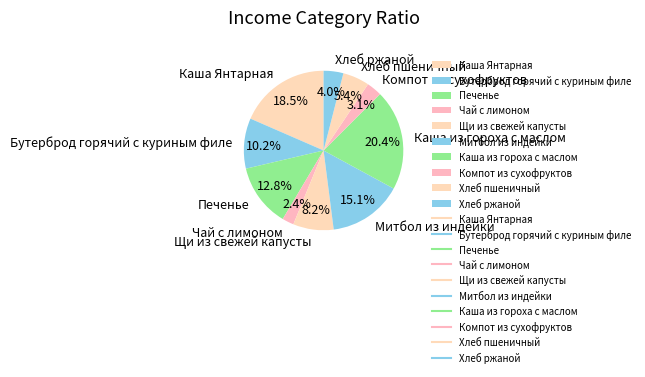

To the nearest percent, what is the difference between the Хлеб ржаной and Митбол из индейки slice percentages?

11%